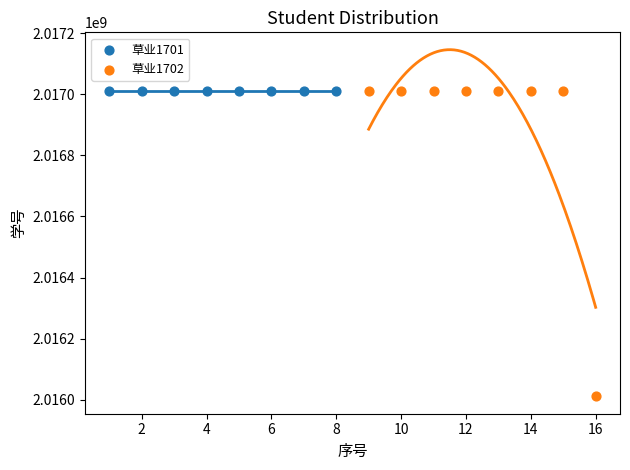

Which series has the largest Y range (max minus min)?

草业1702